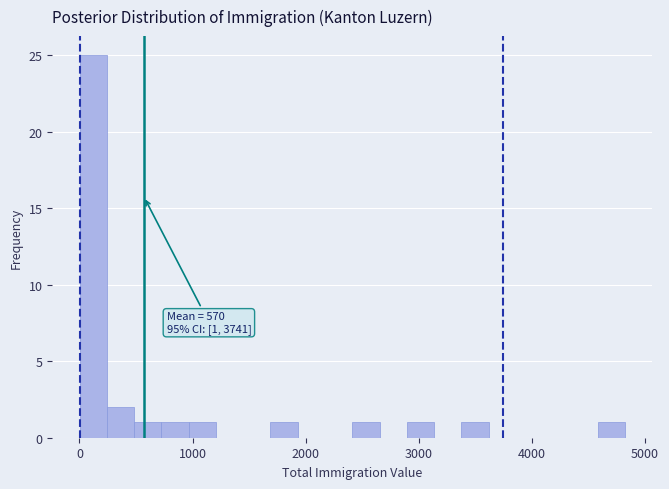

Read against the x-axis, roughly where is the centre of the tallest bar?

100